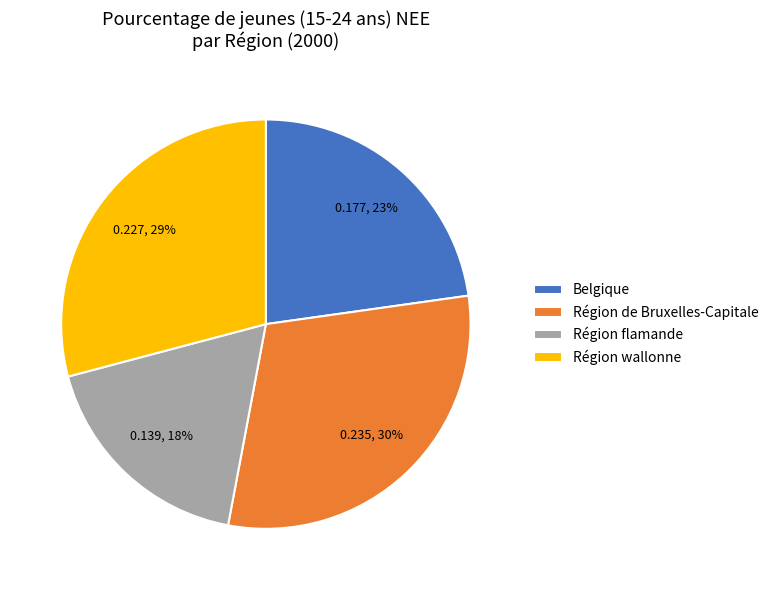

Is it true that Région flamande is 9% of the pie?

False